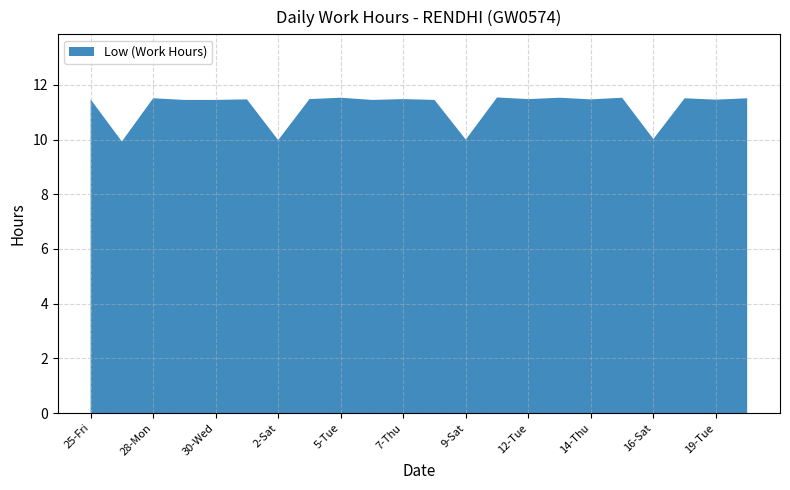

What is the difference between the maximum and minimum values?

1.6